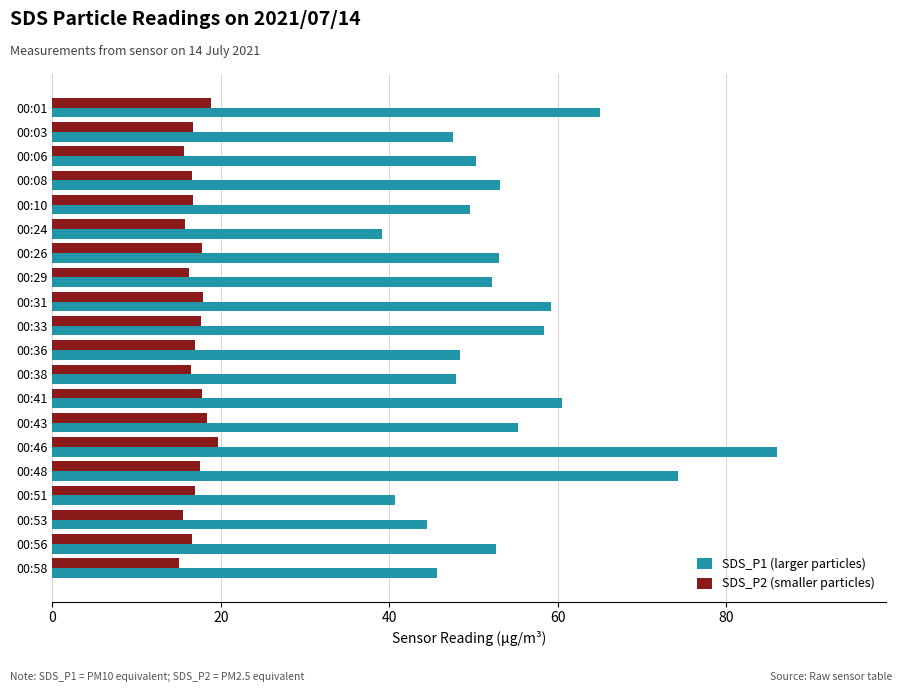

The SDS_P1 (larger particles) series shows 59.2 at 00:31. True or false?

True